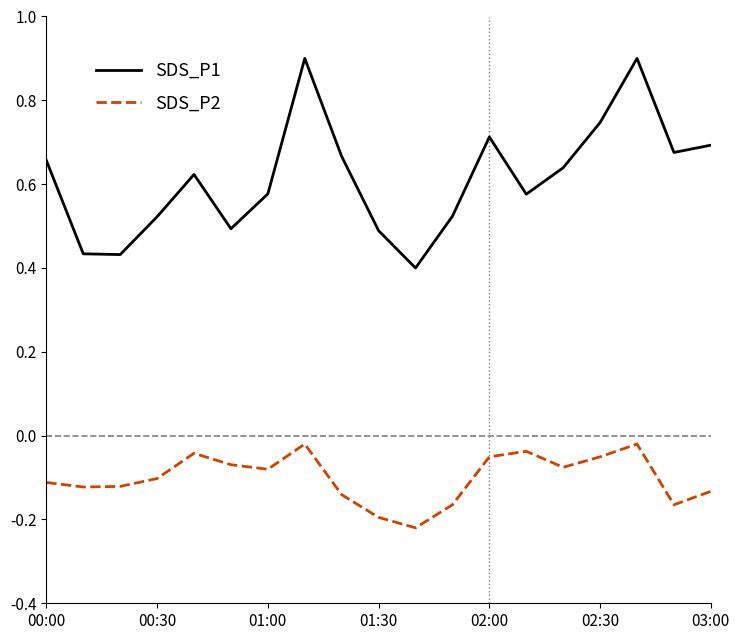

At how many categories does at least one series exceed 0?

19